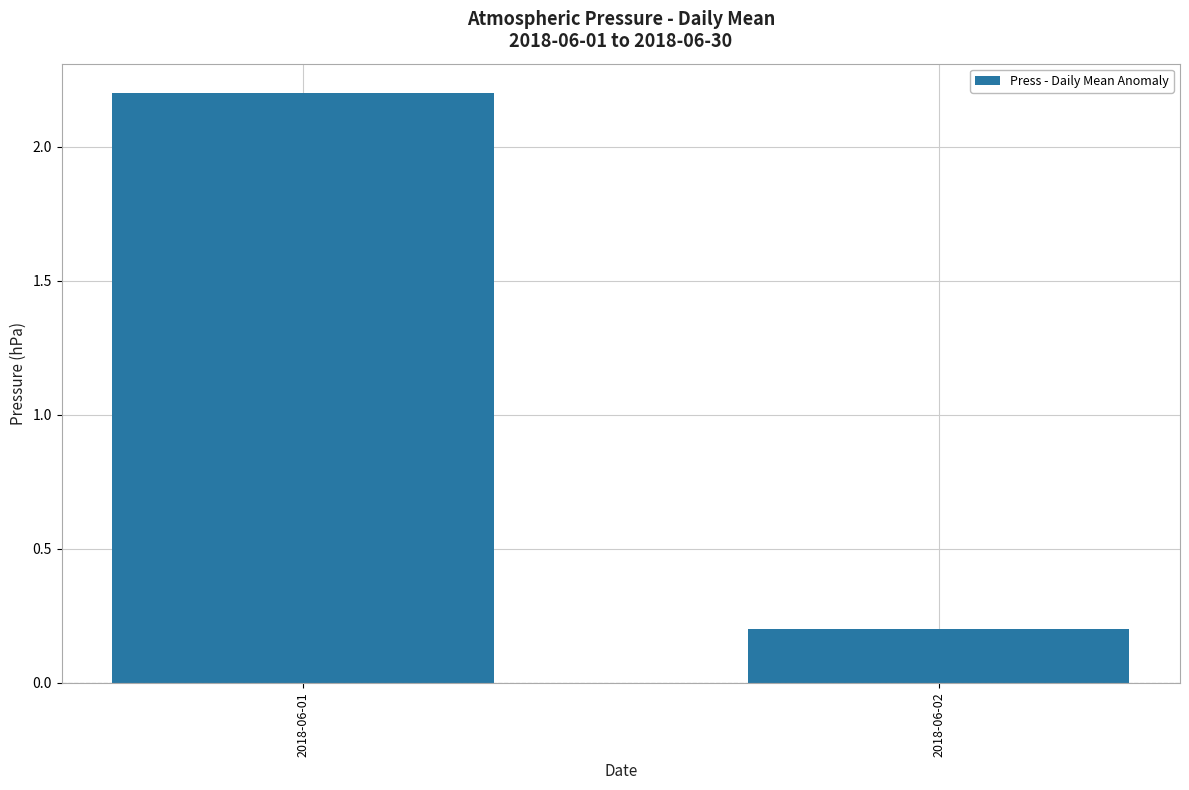

Reading right to left, what are all the values shown in this chart?

2018-06-02=0.2	2018-06-01=2.2